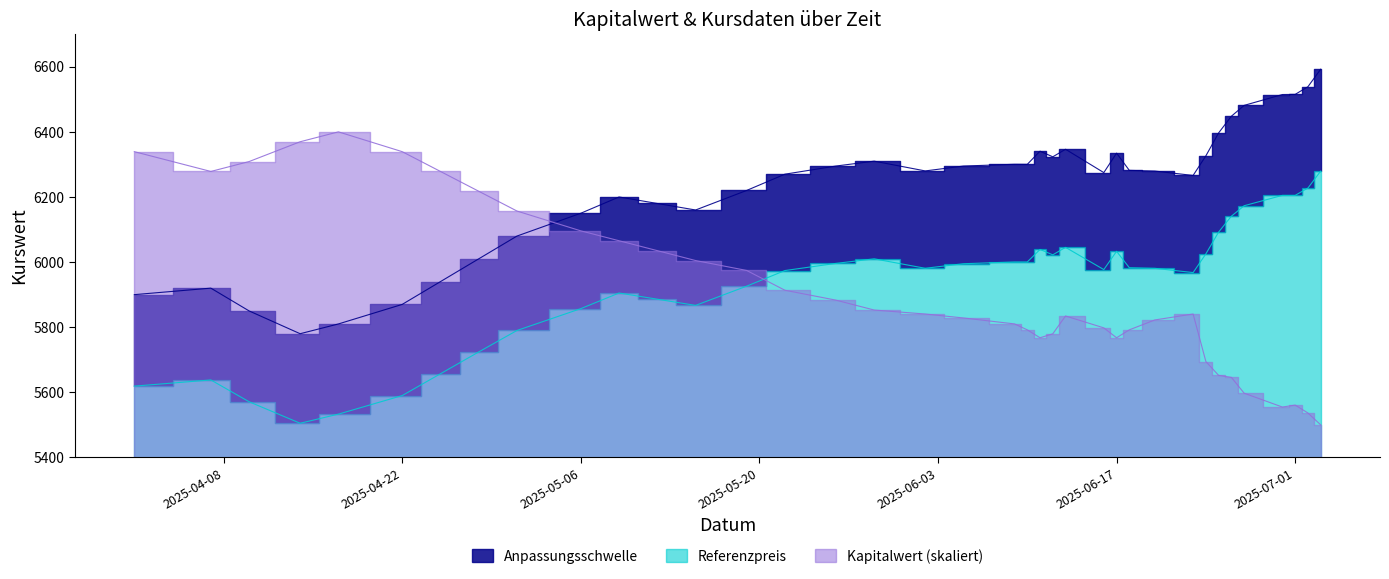

In Anpassungsschwelle, how many points are higher than both neighbors (excluding endpoints)?

7